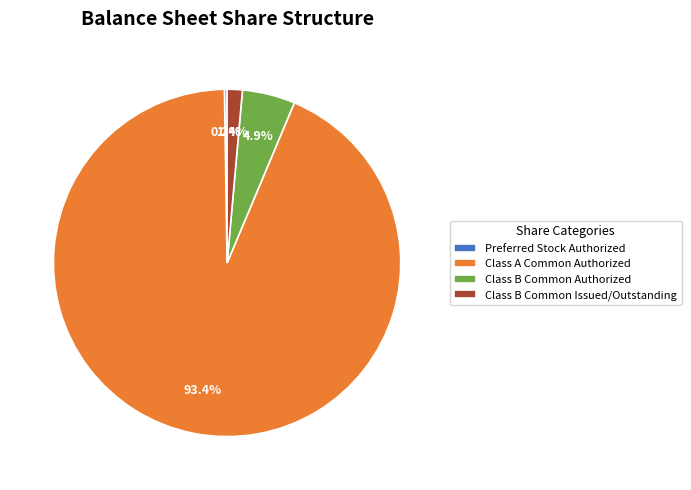

Is the sum of Class B Common Authorized and Class B Common Issued/Outstanding greater than half?

No